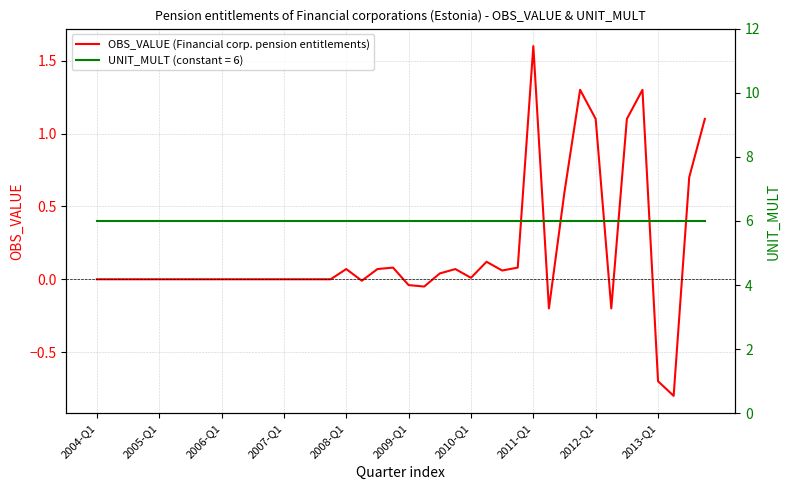

Is this an area chart (filled region under the line)?

No